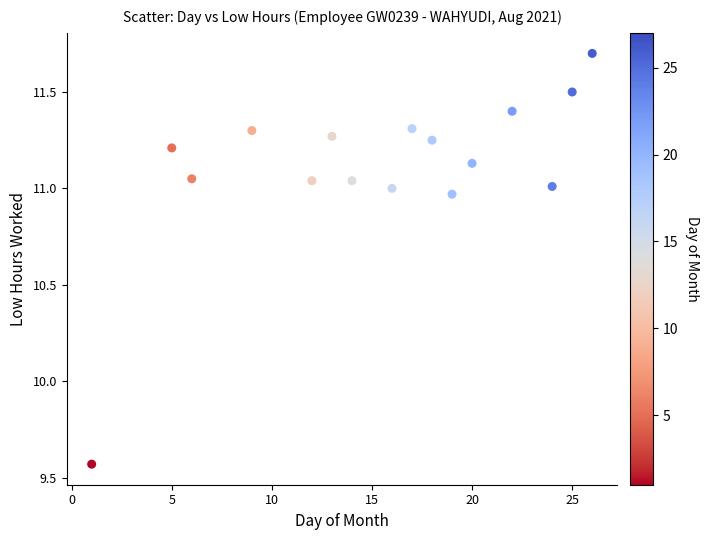

What is the range of X values (max minus min)?

25.0